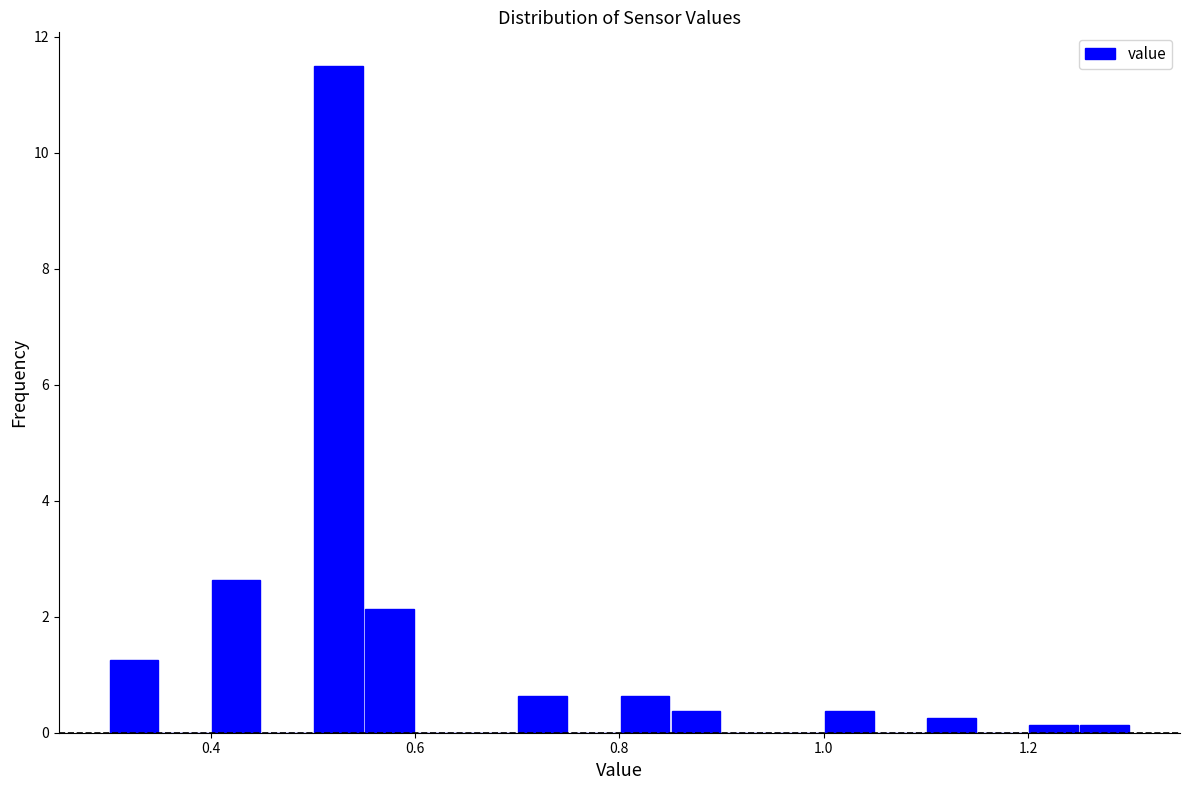

Read against the x-axis, roughly where is the centre of the tallest bar?

0.52